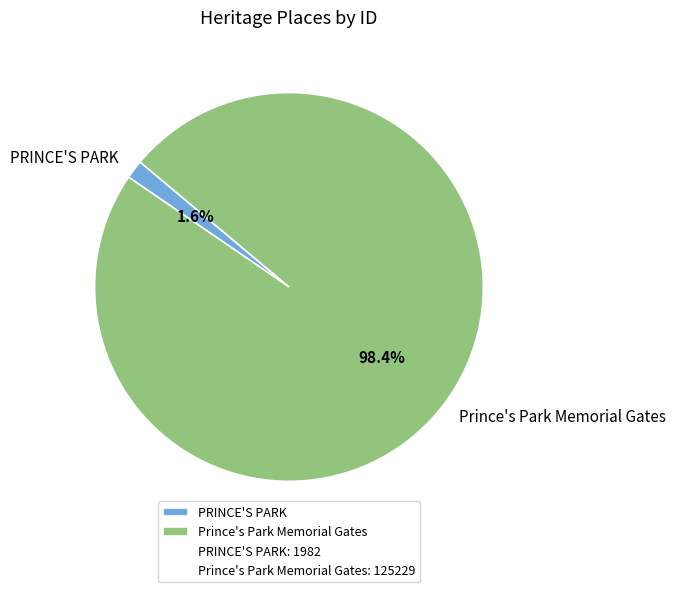

Combined, do PRINCE'S PARK and Prince's Park Memorial Gates account for over 50%?

Yes